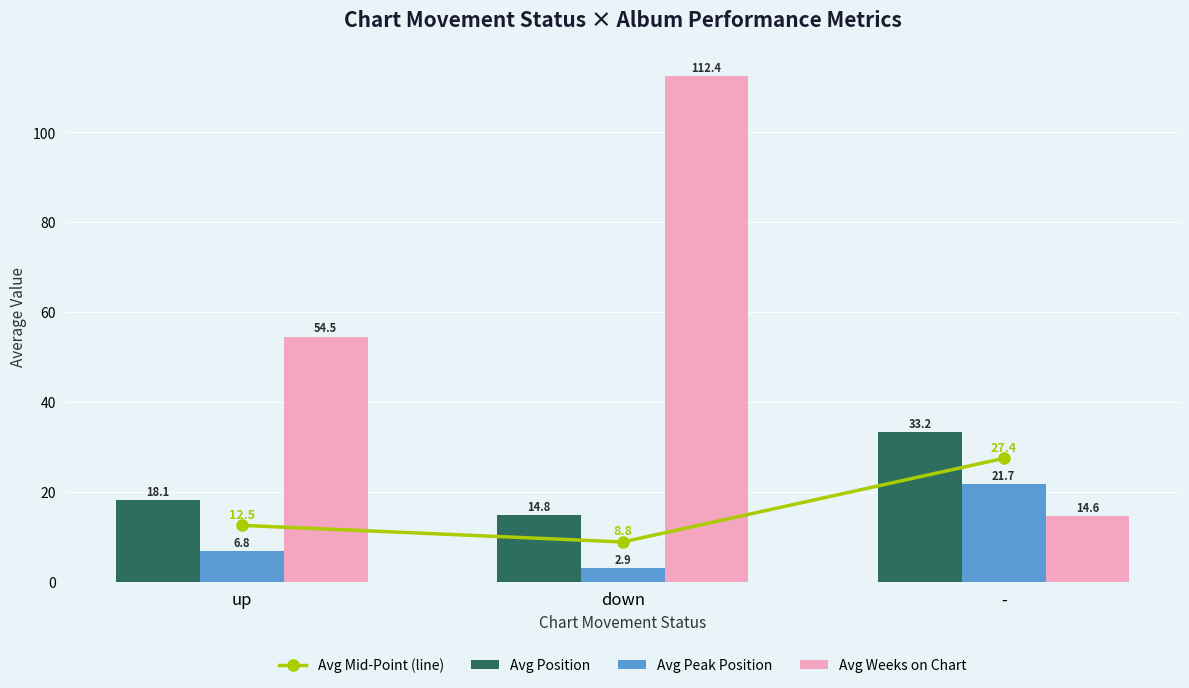

What position from the left is -?

3